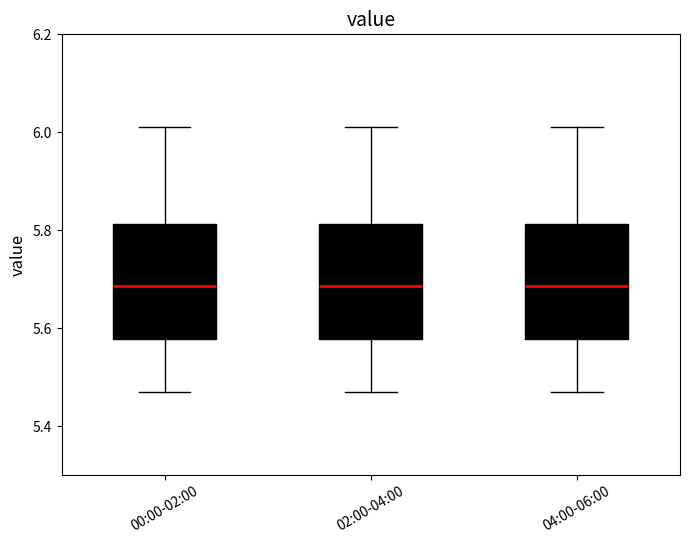

Reading left to right, read every box against the y-axis: the position of its median line, the range the box covers, and the ends of its whiskers. The values are not printed on the chart, so give them approximately, as read against the axis.

00:00-02:00: median 5.68, box 5.58 to 5.82, whiskers 5.48 to 6.02
02:00-04:00: median 5.68, box 5.58 to 5.82, whiskers 5.48 to 6.02
04:00-06:00: median 5.68, box 5.58 to 5.82, whiskers 5.48 to 6.02